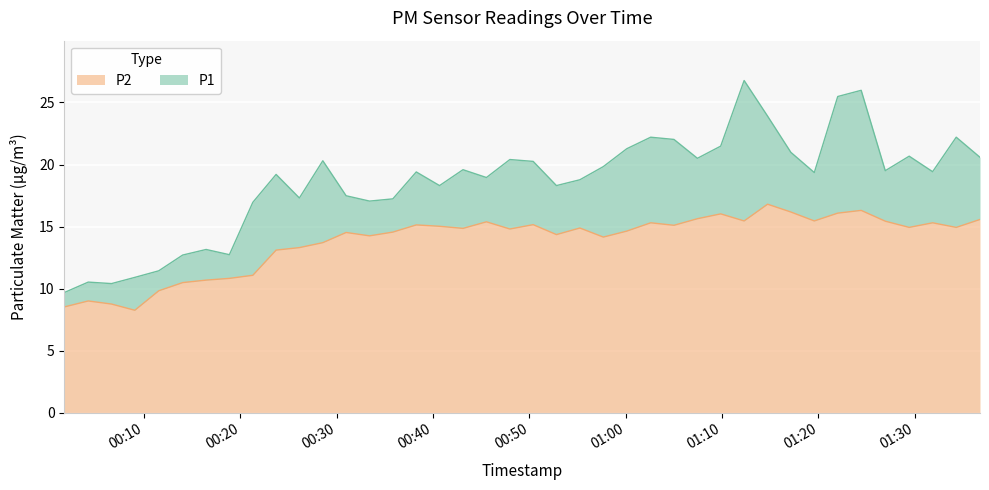

What is the difference between the highest and lowest values at 2024-03-17T01:09:51?

5.5